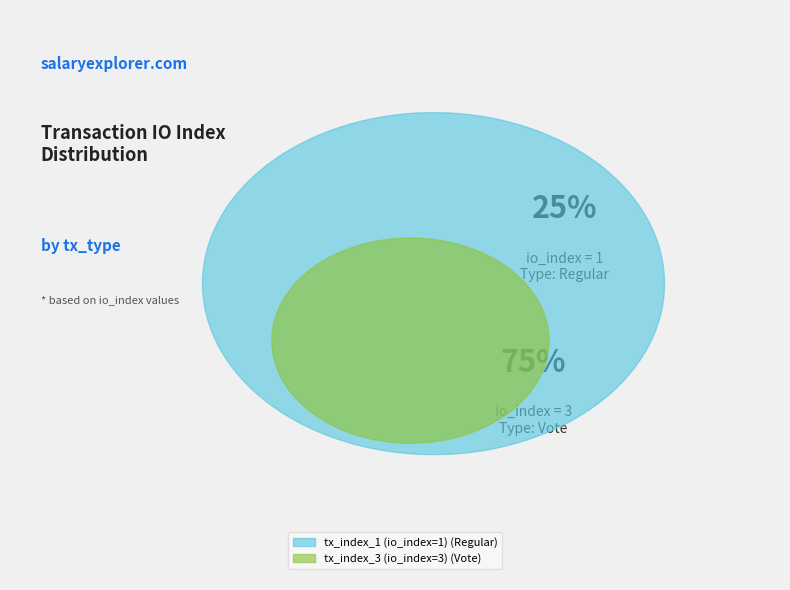

Do tx_index_1 (io_index=1) and tx_index_3 (io_index=3) together represent more than half of the pie?

Yes